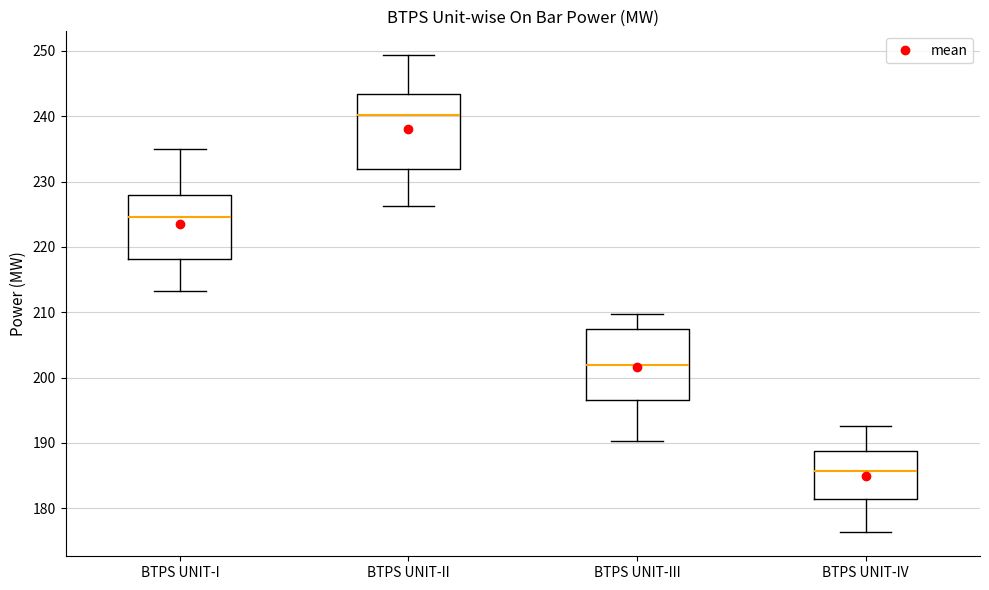

Which box's median line is the highest?

BTPS UNIT-II